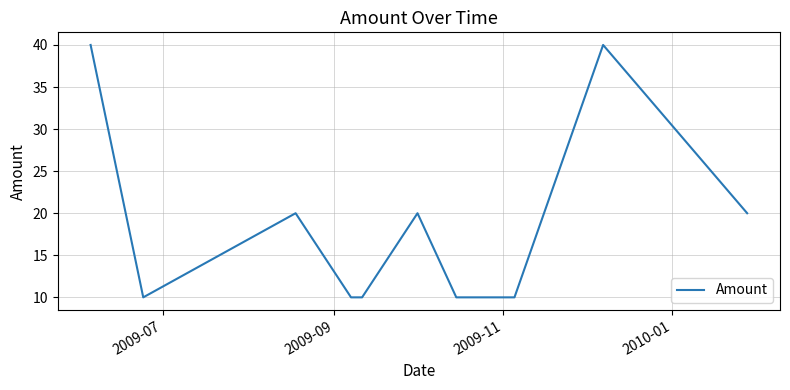

What is the difference between the second highest and second lowest values?

30